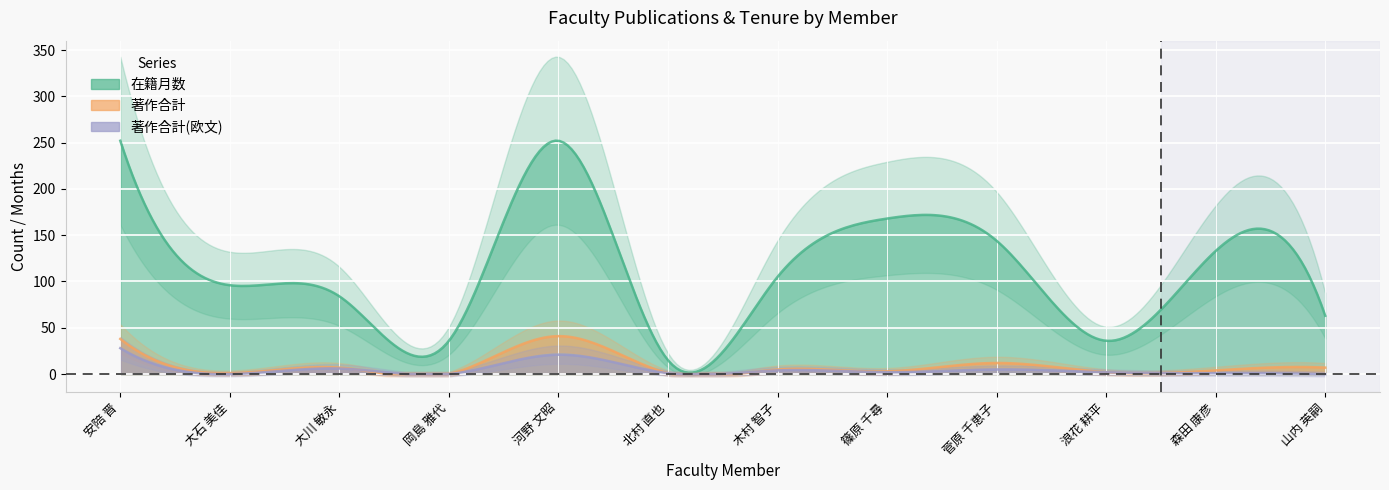

True or false: 著作合計 and 在籍月数 intersect in this chart.

False